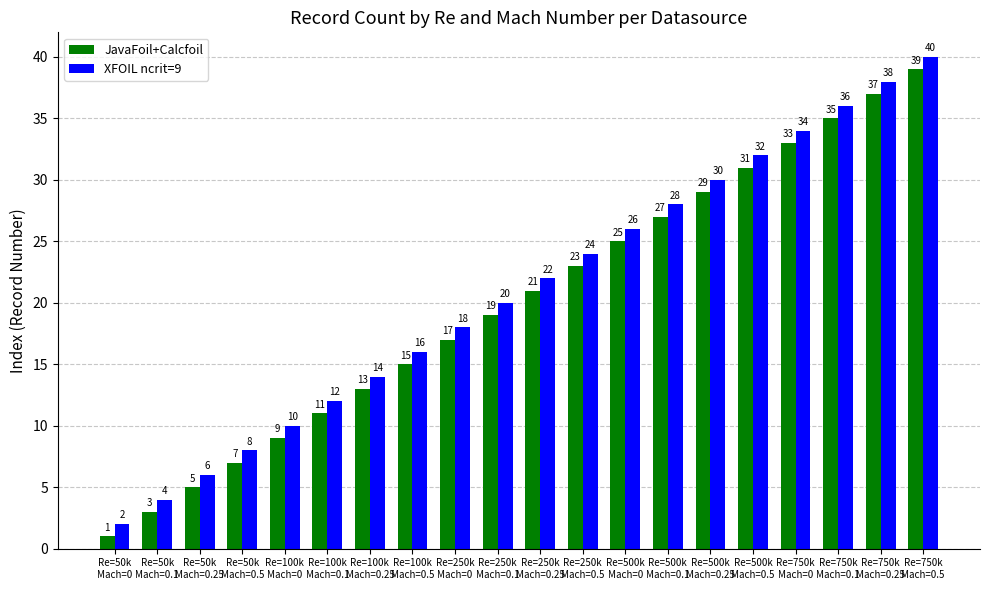

How many series are shown in this chart?

2